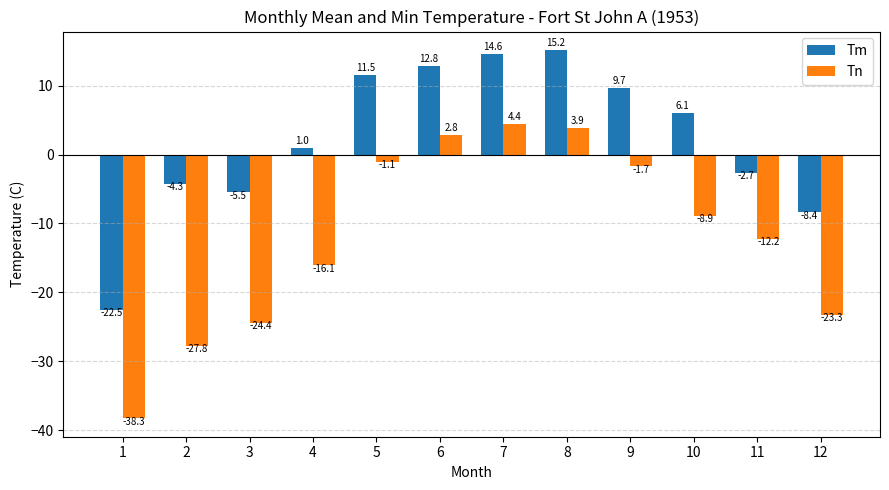

What is the highest value of the Tn series?

4.4